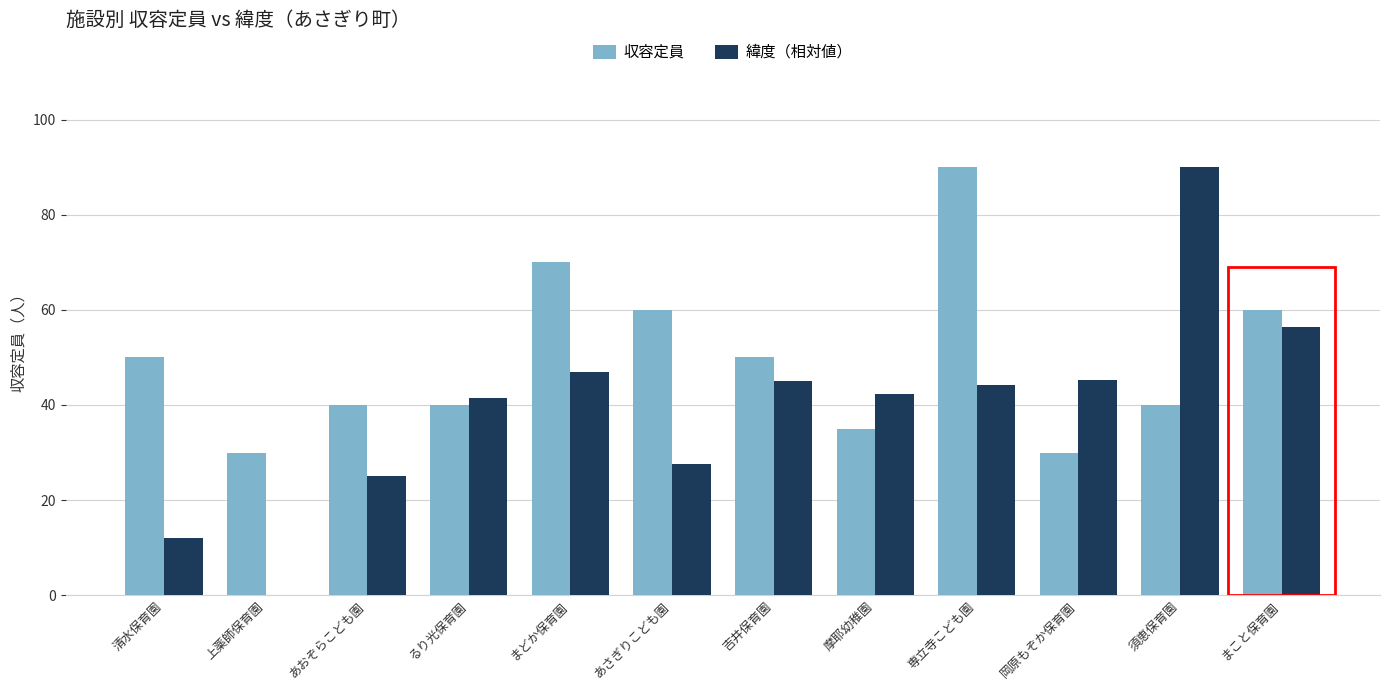

What is the sum of all 収容定員 values?

595.0